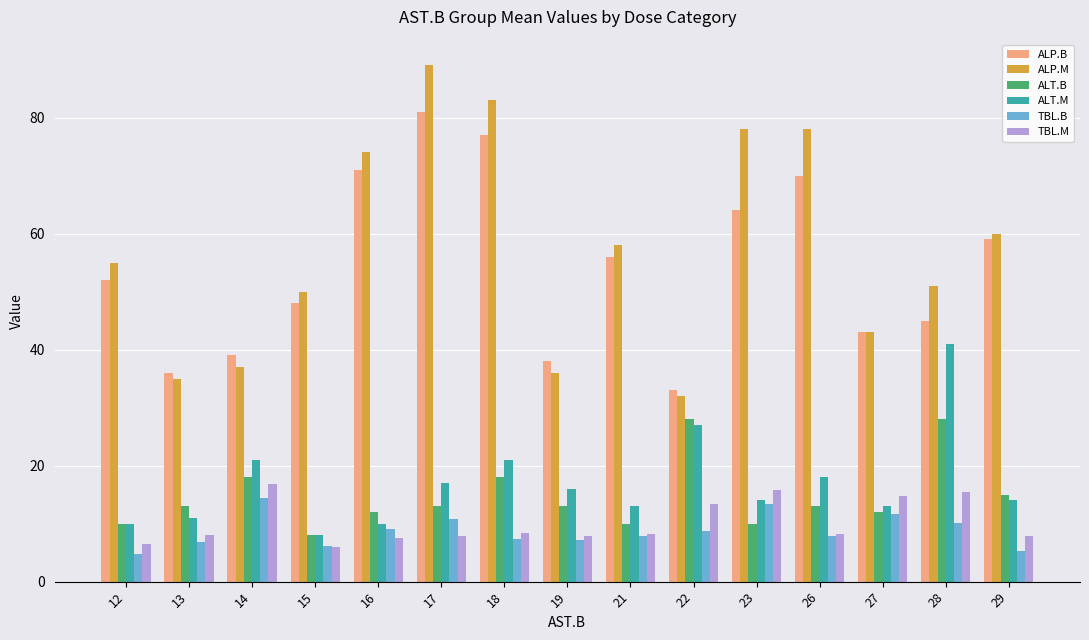

What is the approximate value of ALP.B at 14?

39.0